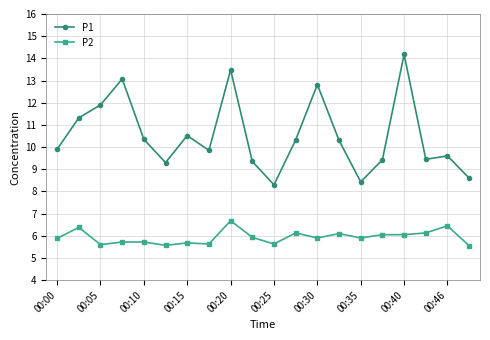

What is the average value of the P2 series?

5.9